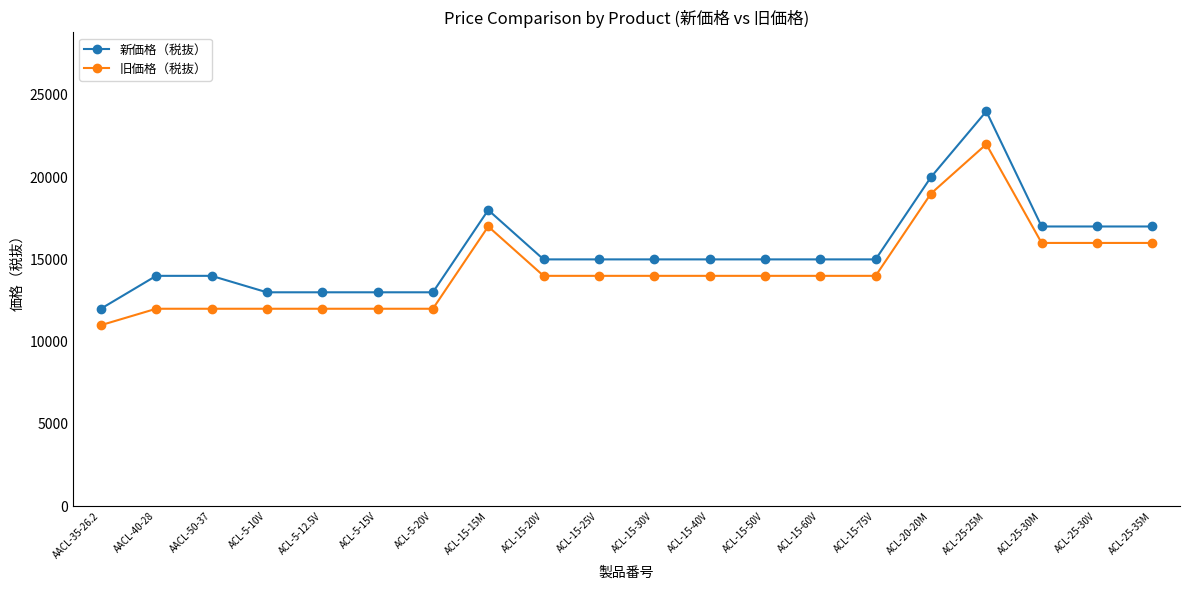

What is the value of the 旧価格（税抜） point at the 6th from the left?

12000